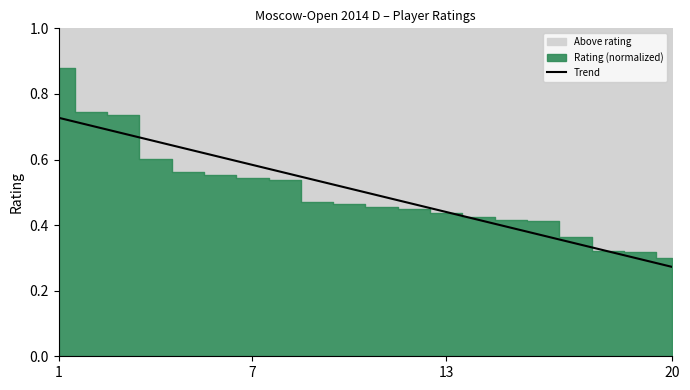

The Trend series shows 1.0 at 7. True or false?

False